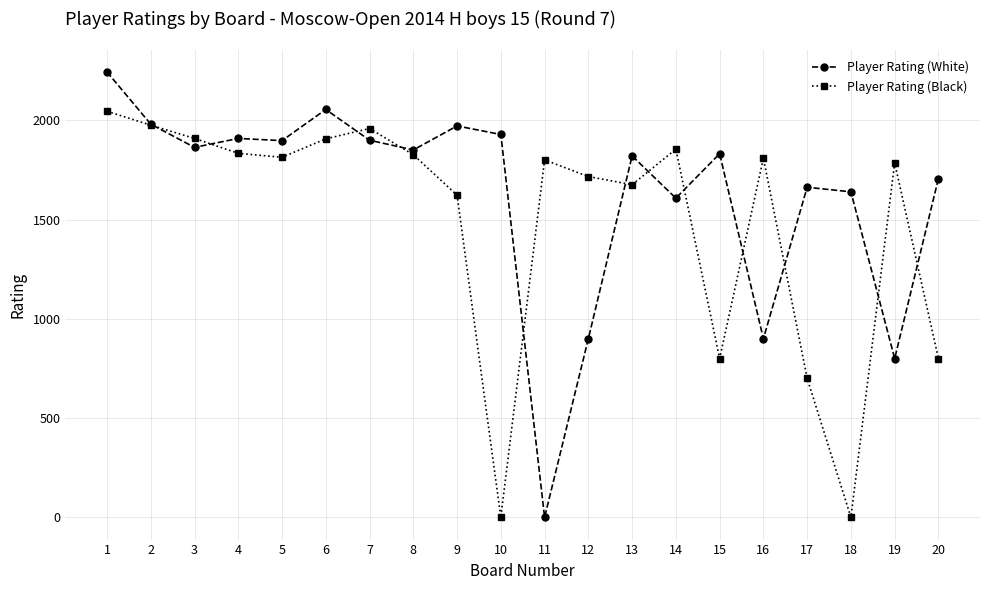

True or false: Player Rating (White) has more than 1 points higher than both neighbors.

True